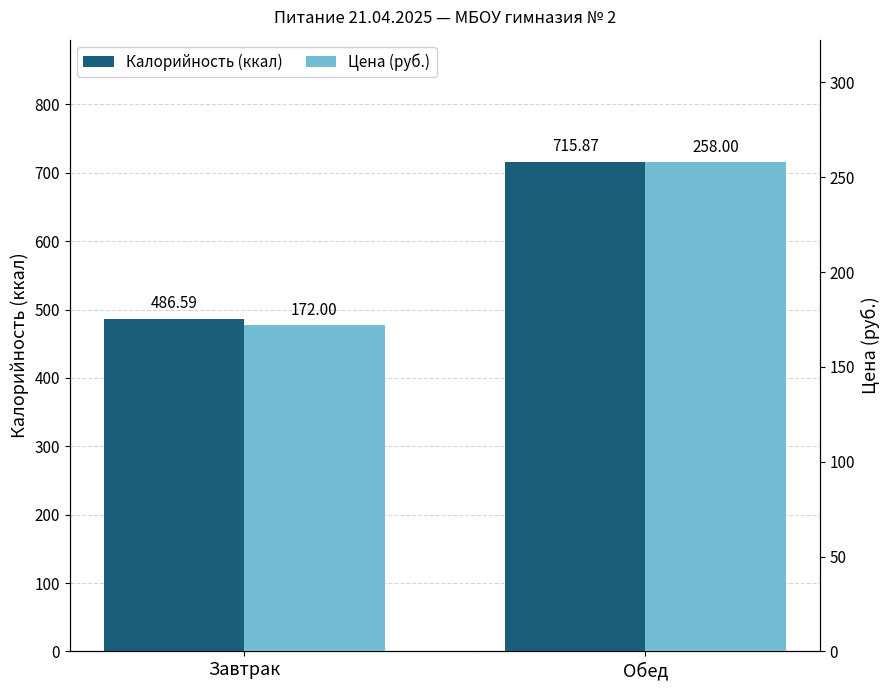

The Цена (руб.) series shows 258.0 at Обед. True or false?

True